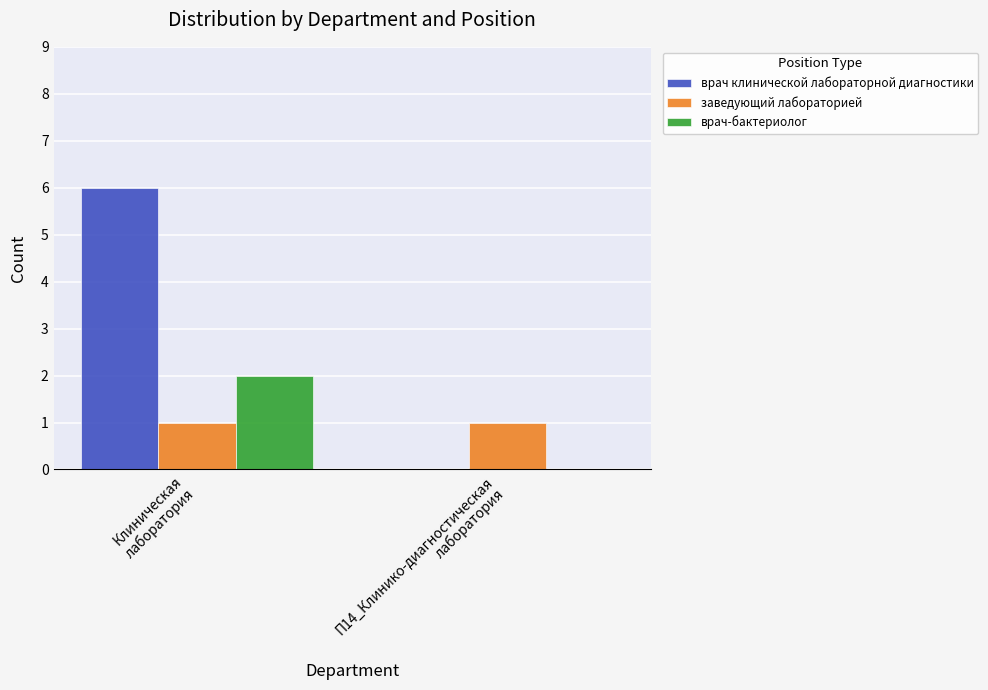

Which series has the largest range (max minus min)?

врач клинической лабораторной диагностики